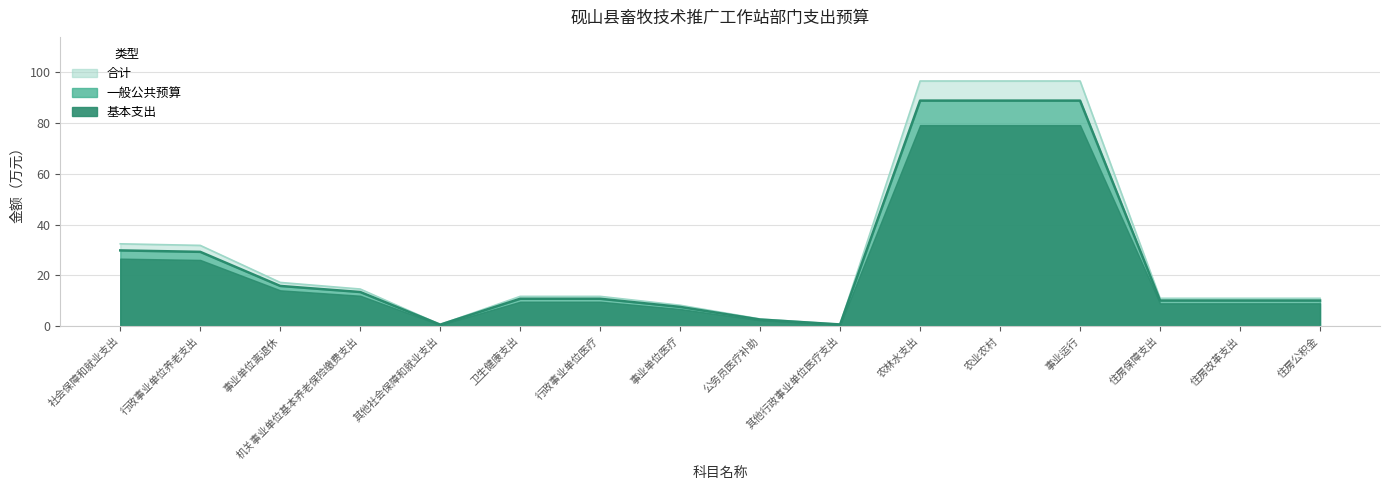

True or false: 一般公共预算 has more than 2 interior local peaks.

False